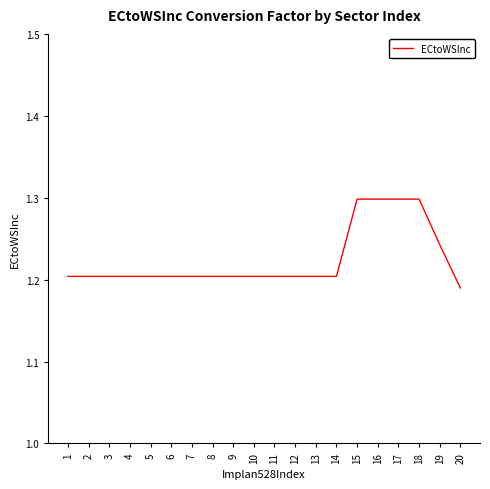

Is it true that the value at 15 is 1.3?

True